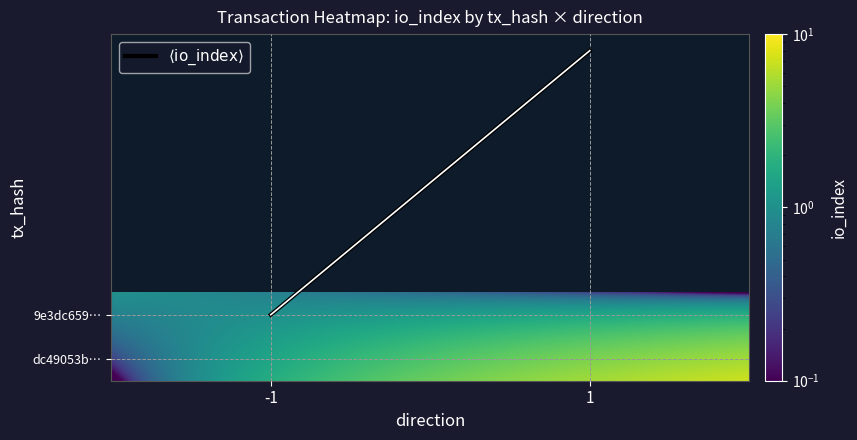

Which category has the highest value in the dc49053bfa501c90c0543c0af27f8ff5cb15110 series?

1